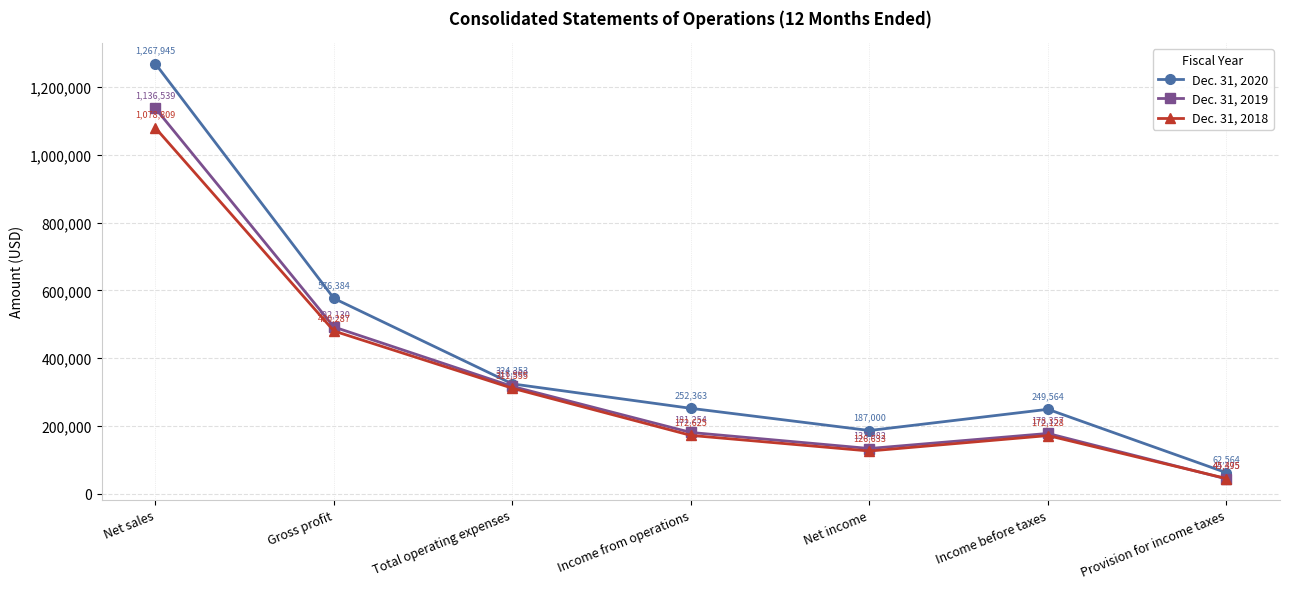

True or false: Dec. 31, 2018 has a value of 137423 at Total operating expenses.

False